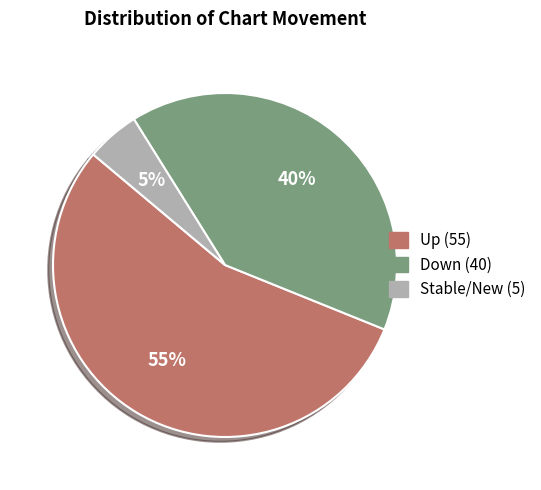

Is there any slice that represents more than half of the pie?

Yes